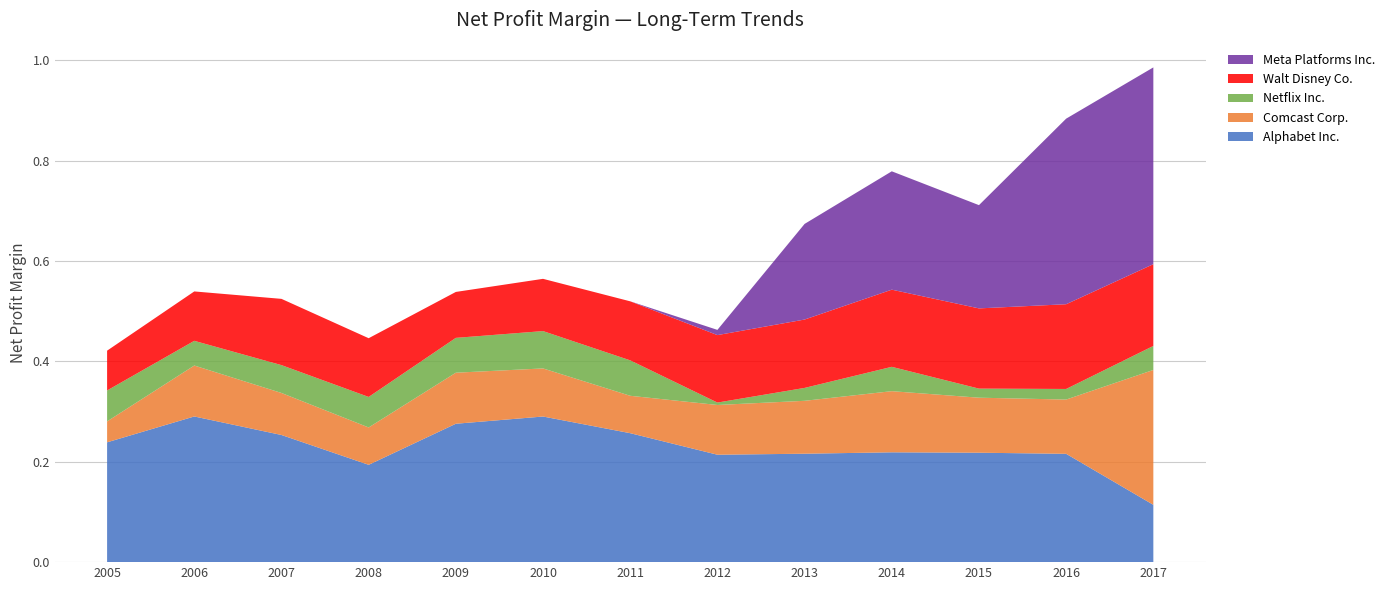

Reading left to right, extract all data points from this chart.

Alphabet Inc.: 0.2	0.3	0.3	0.2	0.3	0.3	0.3	0.2	0.2	0.2	0.2	0.2	0.1
Comcast Corp.: 0.0	0.1	0.1	0.1	0.1	0.1	0.1	0.1	0.1	0.1	0.1	0.1	0.3
Netflix Inc.: 0.1	0.0	0.1	0.1	0.1	0.1	0.1	0.0	0.0	0.0	0.0	0.0	0.0
Walt Disney Co.: 0.1	0.1	0.1	0.1	0.1	0.1	0.1	0.1	0.1	0.2	0.2	0.2	0.2
Meta Platforms Inc.: 0.0	0.0	0.0	0.0	0.0	0.0	0.0	0.0	0.2	0.2	0.2	0.4	0.4